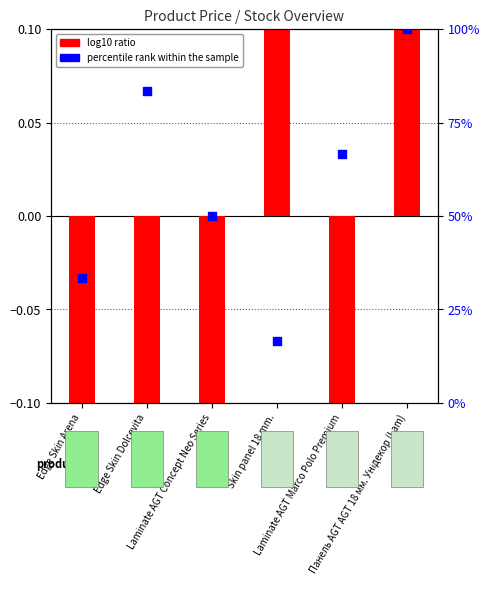

At how many categories does at least one series exceed 43?

4